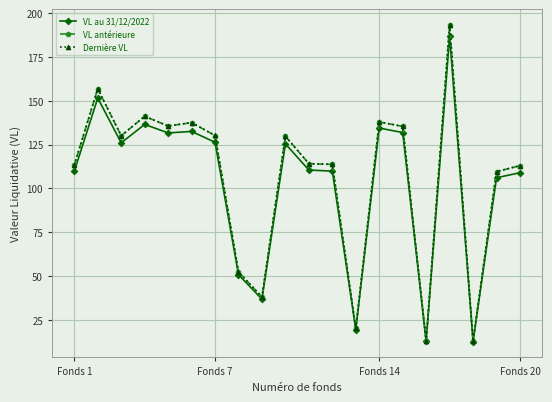

What is the highest value of the VL antérieure series?

193.2